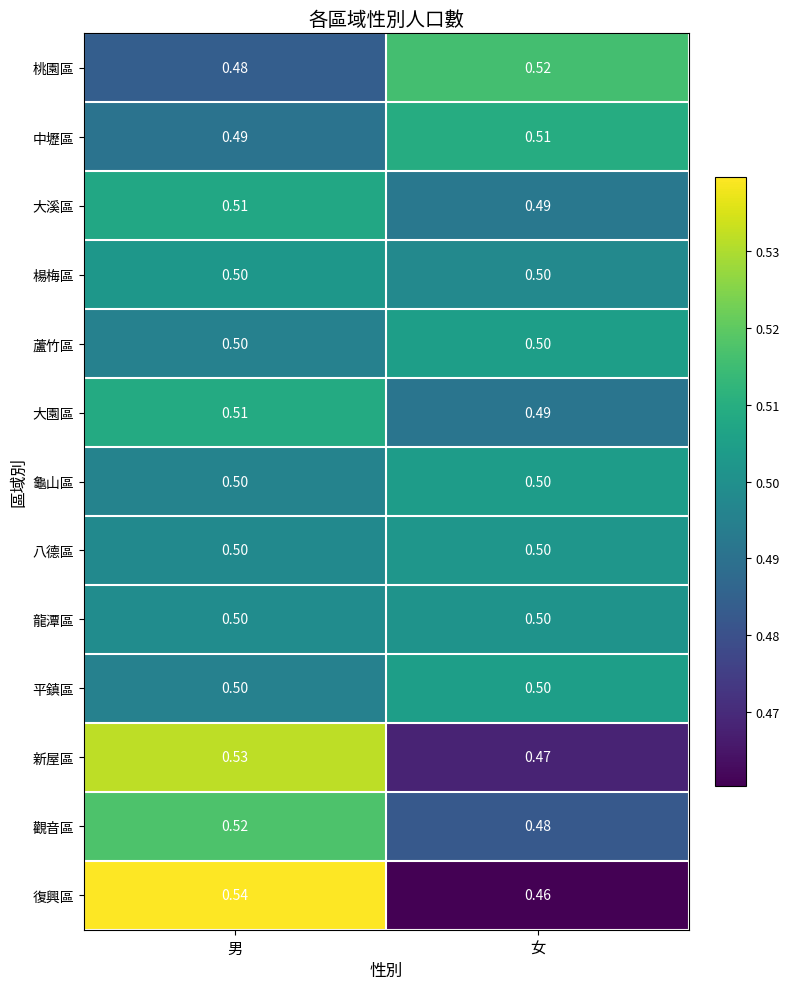

What is the total value across all series at 男?

6.6